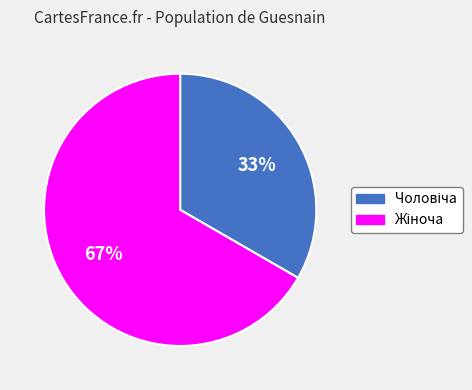

Is there any slice that represents more than half of the pie?

Yes